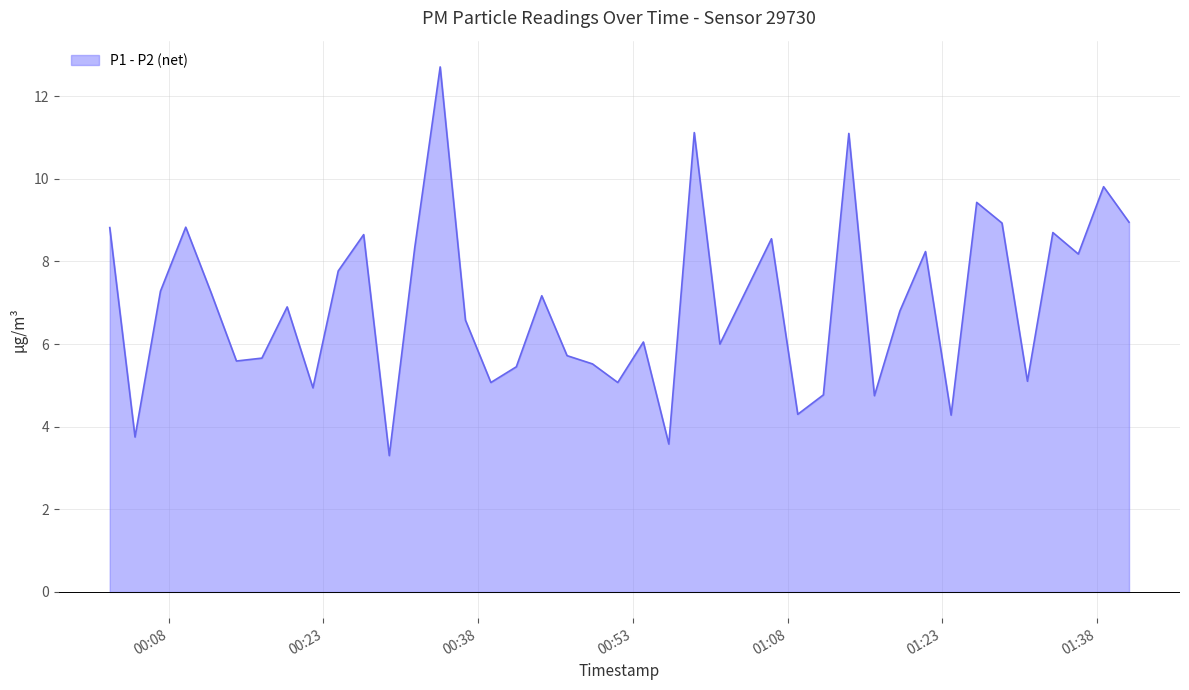

What is the highest value of the P1 - P2 (net) series?

12.7